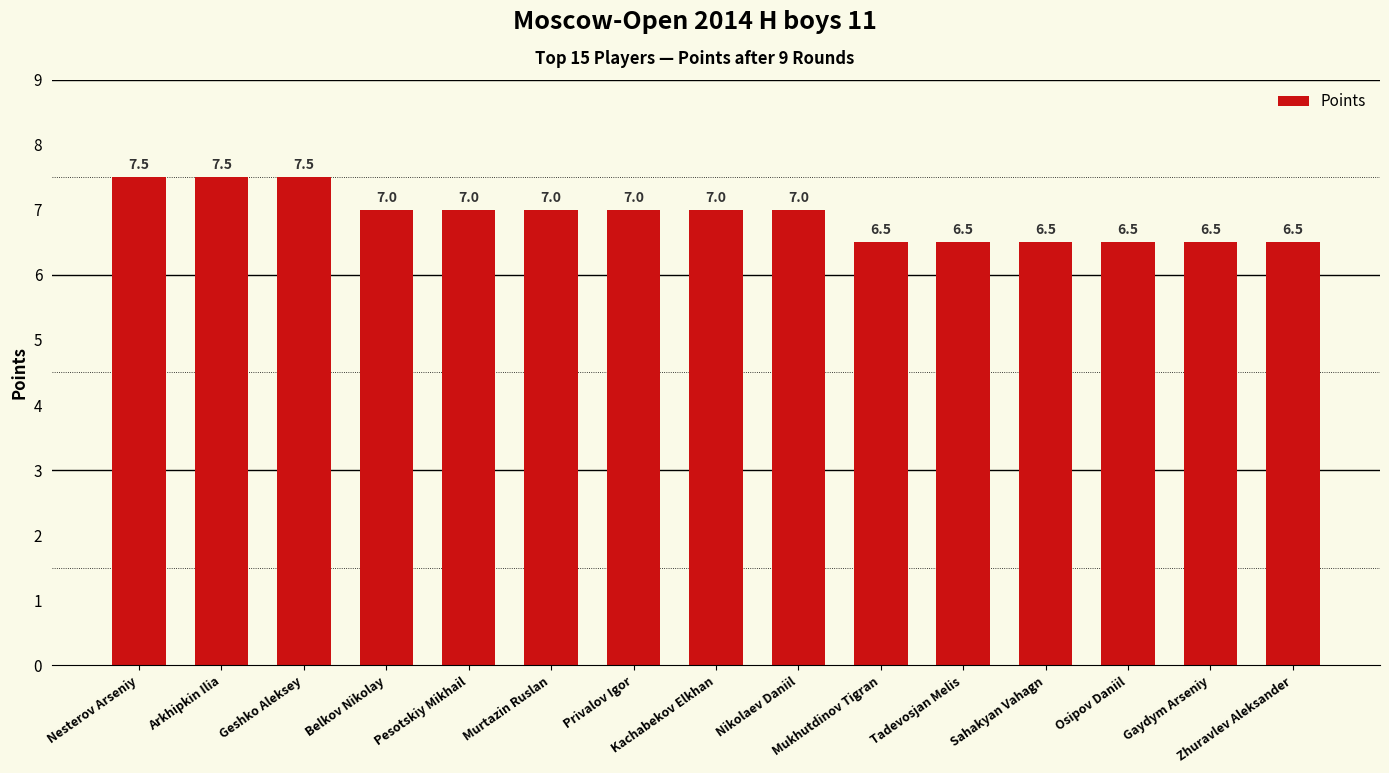

What is the average value?

6.9